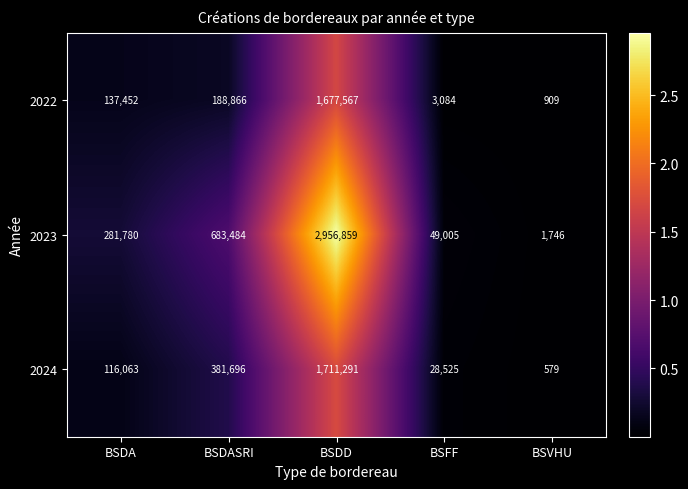

Rank the series by their maximum value, from lowest to highest.

2022, 2024, 2023